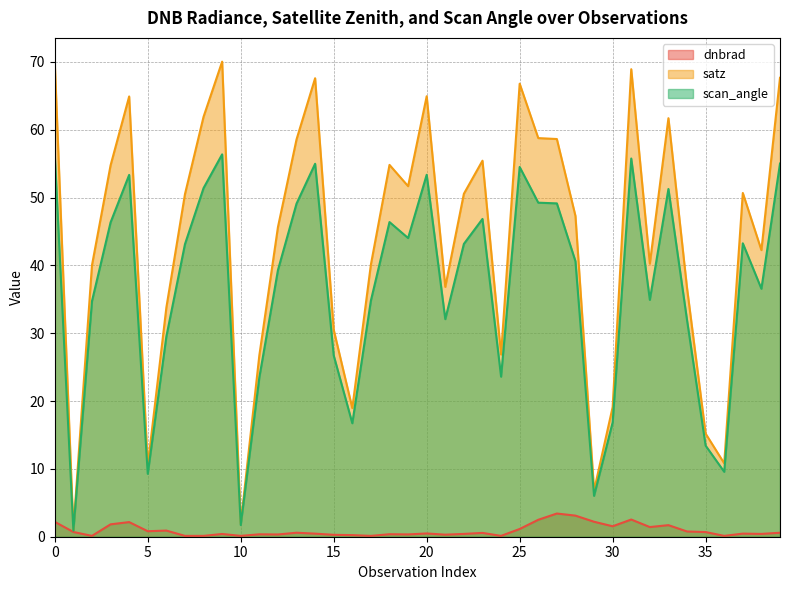

What is the average value of the dnbrad series?

0.9